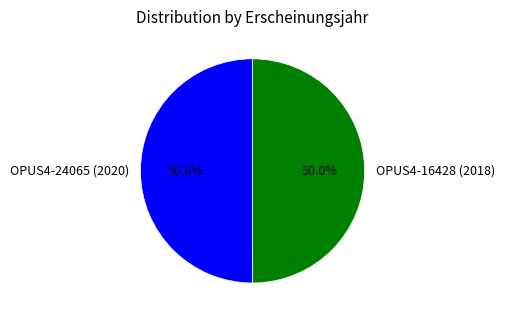

To the nearest percent, what percentage of the pie is OPUS4-16428 (2018)?

50%